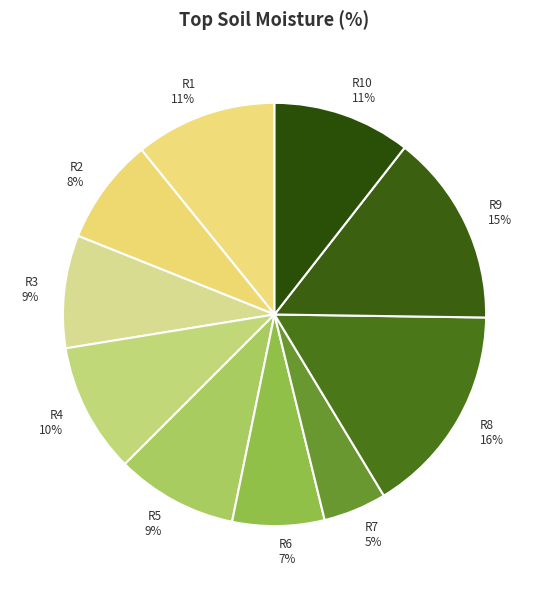

Which has a higher value, R7 5% or R1 11%?

R1 11%